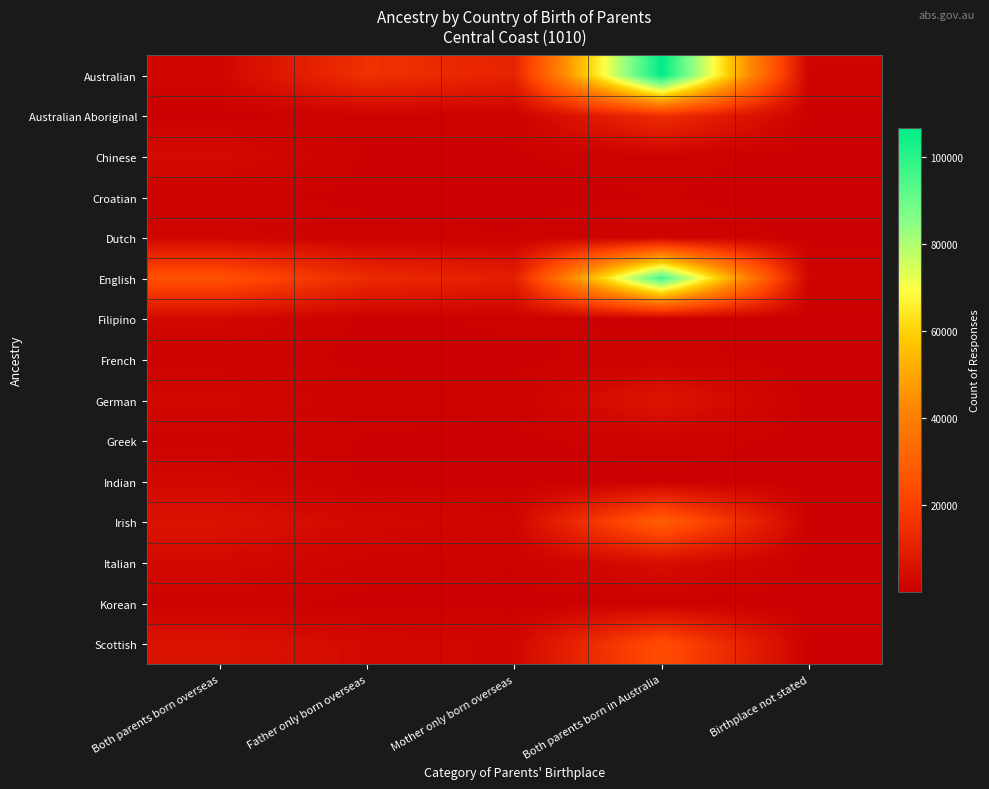

What is the smallest value displayed?

3